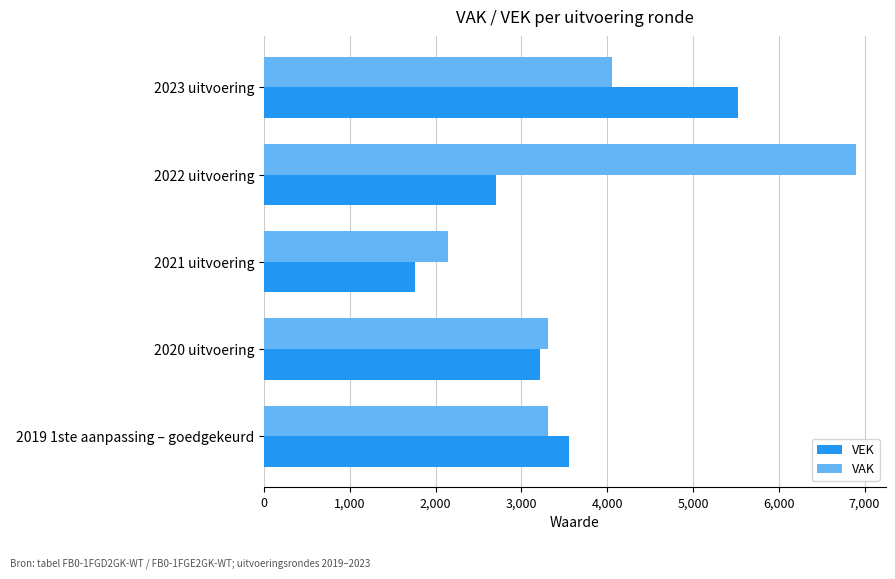

List the series in order of their peak value, lowest first.

VEK, VAK